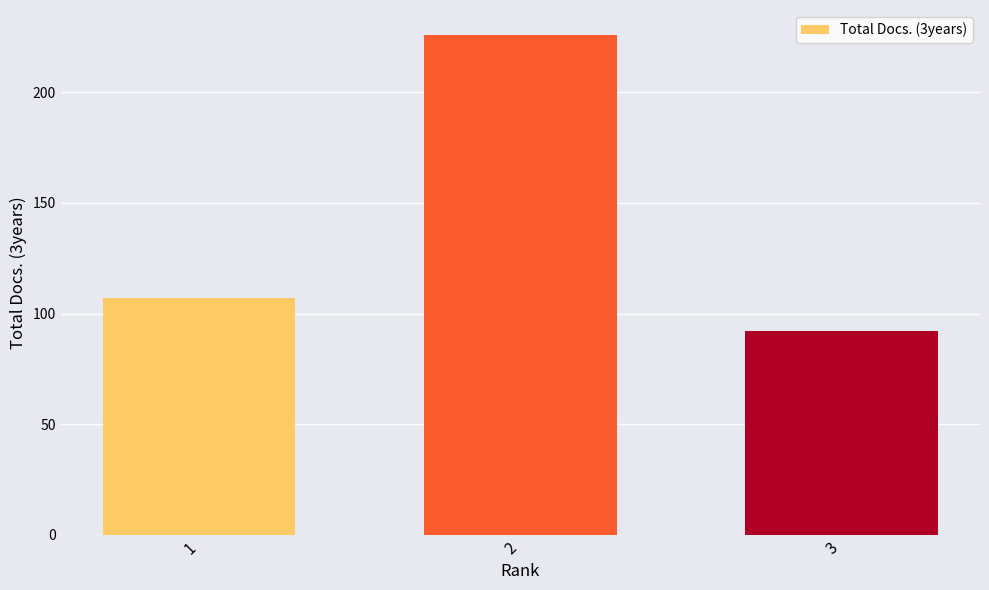

Reading left to right, list all the values displayed in this chart.

107	226	92